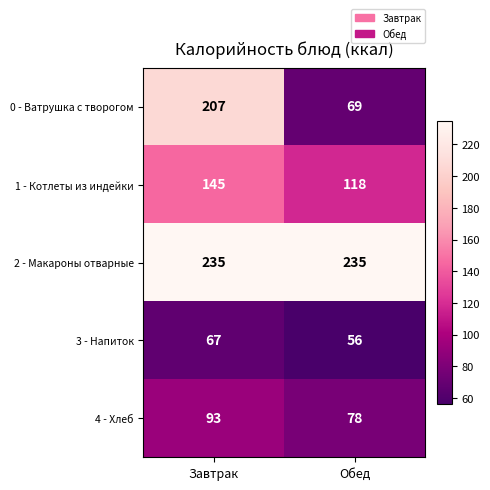

At which label does 4 - Хлеб reach its peak?

Завтрак